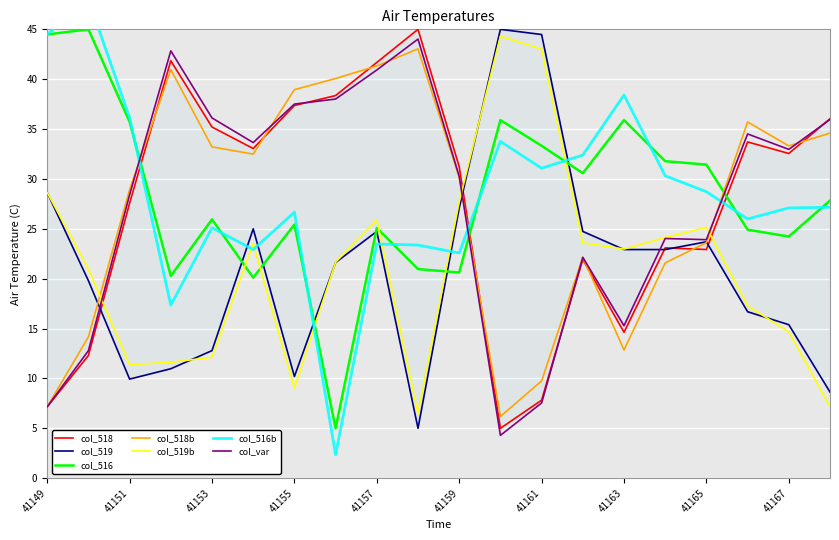

What is the sum of all col_518 values?

548.5